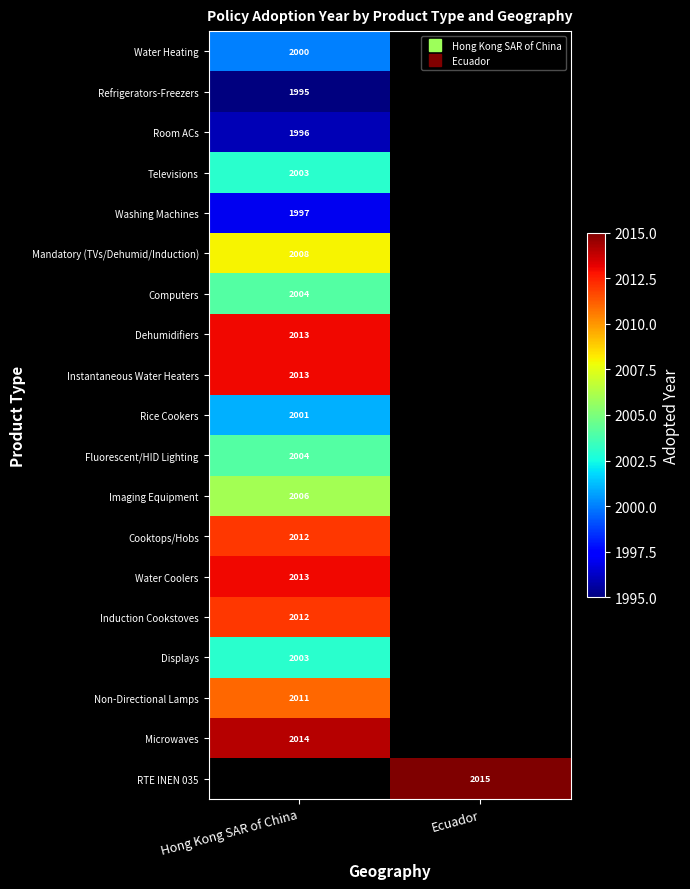

What is the minimum value shown in the chart?

1995.0